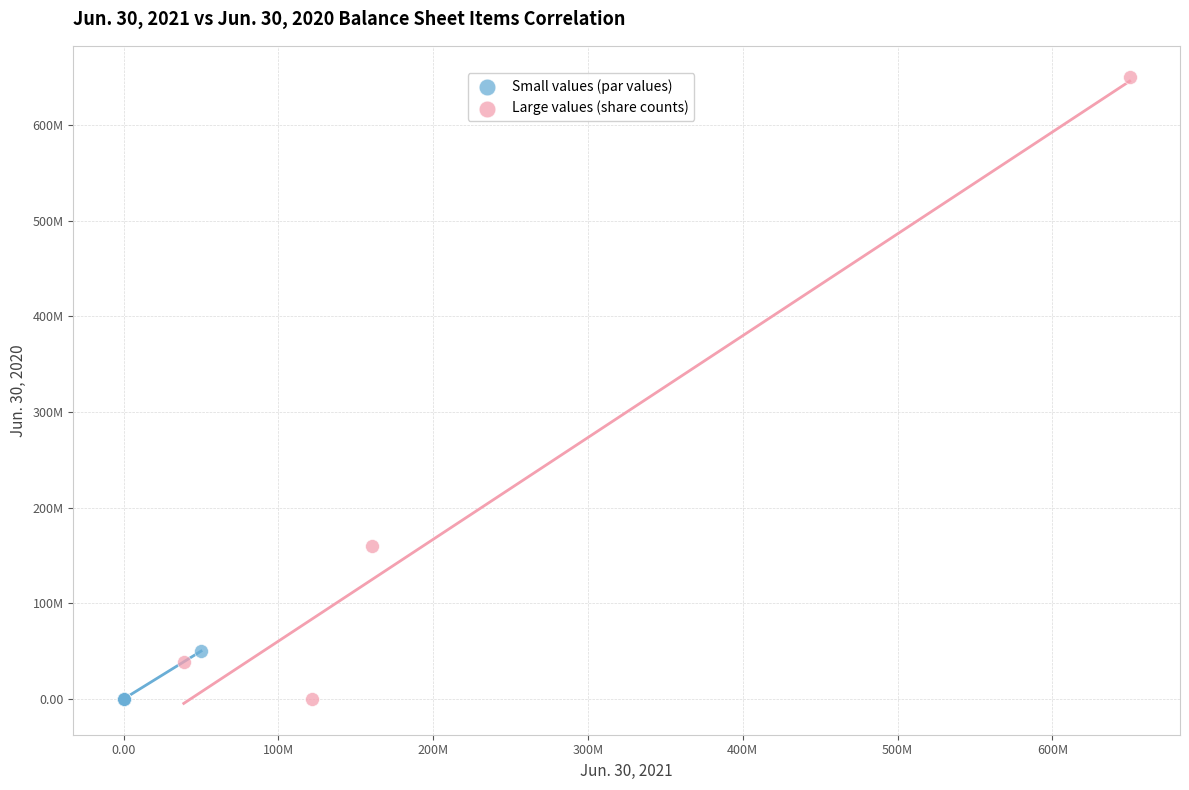

What are all the series names shown in the legend?

Small values (par values), Large values (share counts)